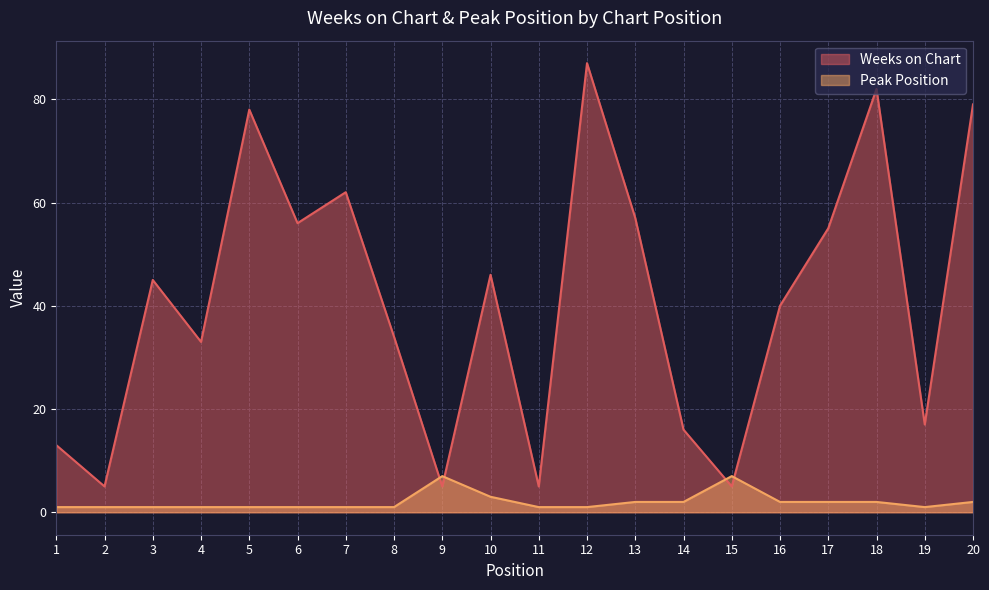

The Weeks on Chart series shows 15 at 8. True or false?

False